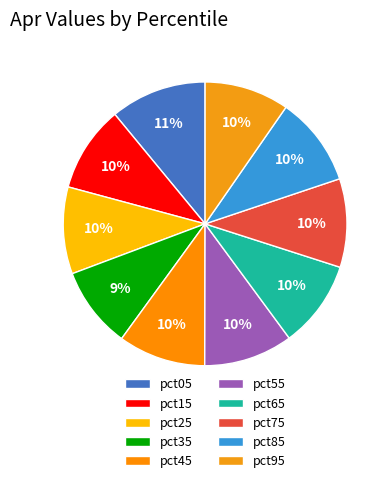

Is it true that pct55 is 20% of the pie?

False